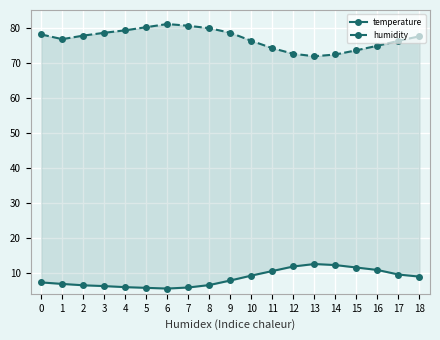

Reading left to right, extract all data points from this chart.

temperature: 7.2	6.8	6.4	6.2	5.9	5.7	5.5	5.8	6.5	7.8	9.2	10.5	11.8	12.5	12.2	11.5	10.8	9.5	8.9
humidity: 78.0	76.7	77.7	78.5	79.2	80.1	81.0	80.5	79.8	78.5	76.2	74.1	72.5	71.8	72.3	73.5	74.8	76.2	77.5